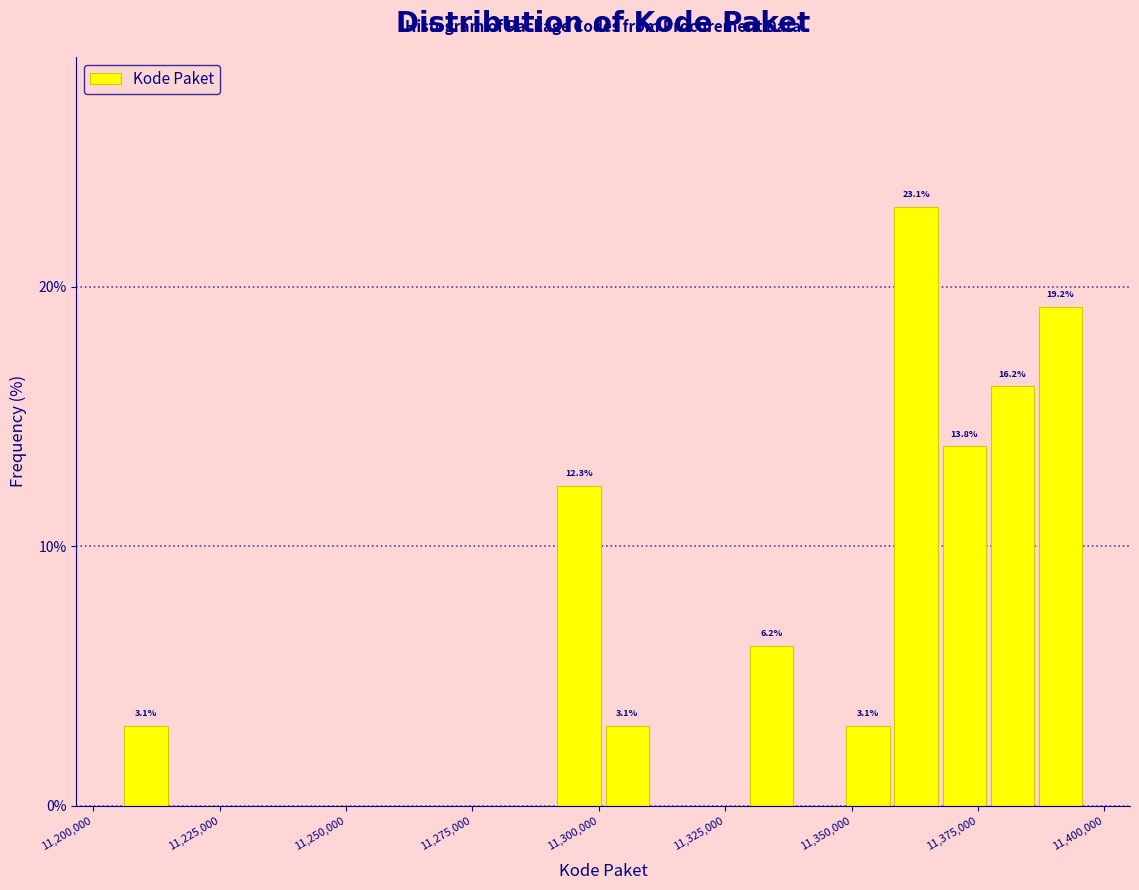

Around what value on the x-axis is the tallest bar? Give the approximate position of its centre, as read against the axis.

11365000